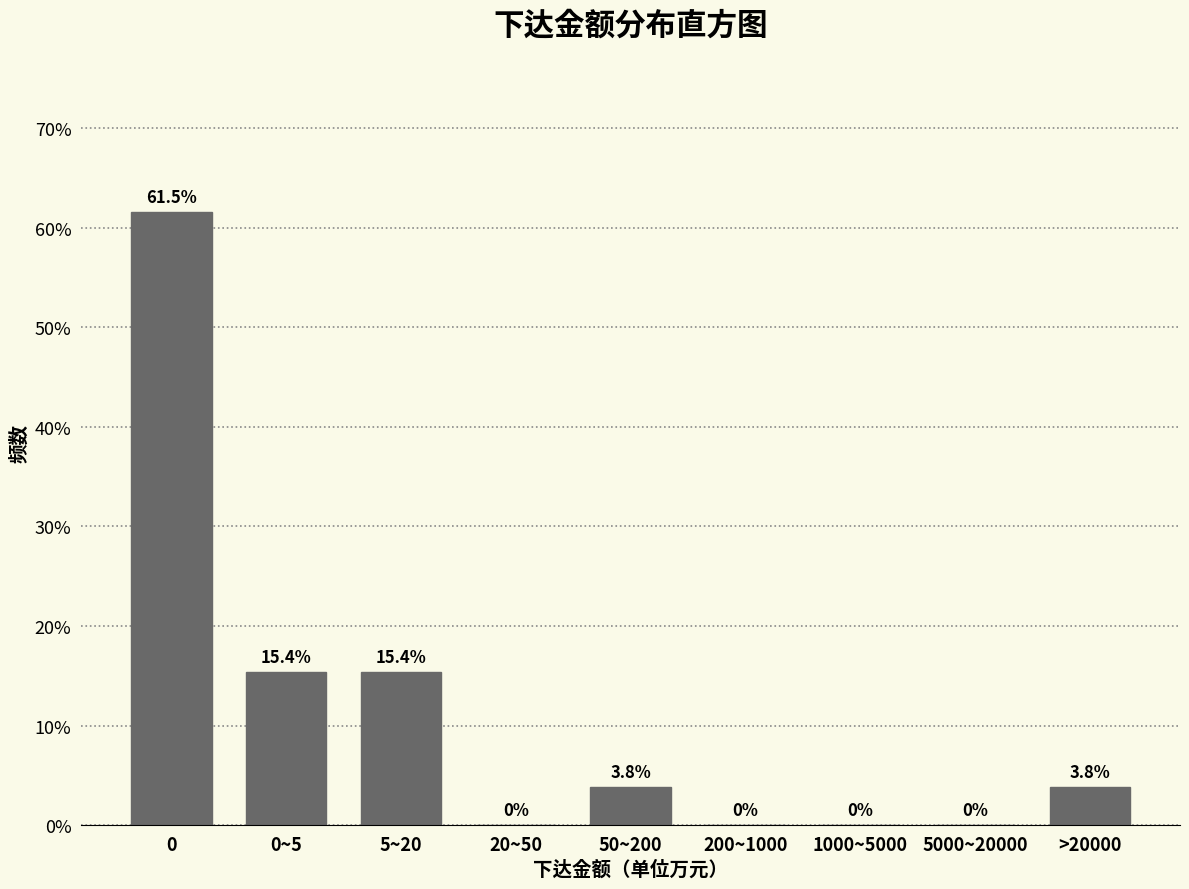

Reading left to right, extract all data points from this chart.

0=61.5	0~5=15.4	5~20=15.4	20~50=0.0	50~200=3.8	200~1000=0.0	1000~5000=0.0	5000~20000=0.0	>20000=3.8